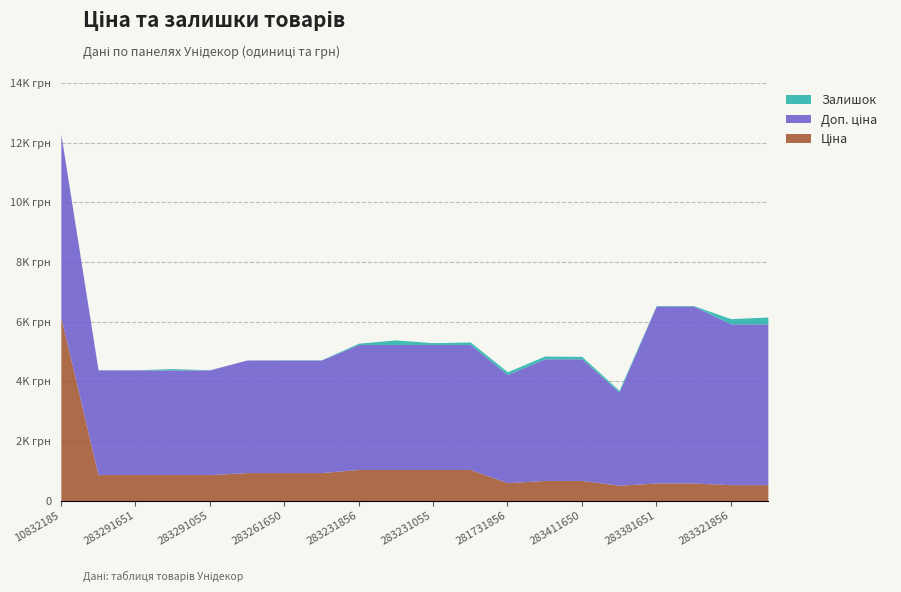

What is the greatest value displayed?

6143.2